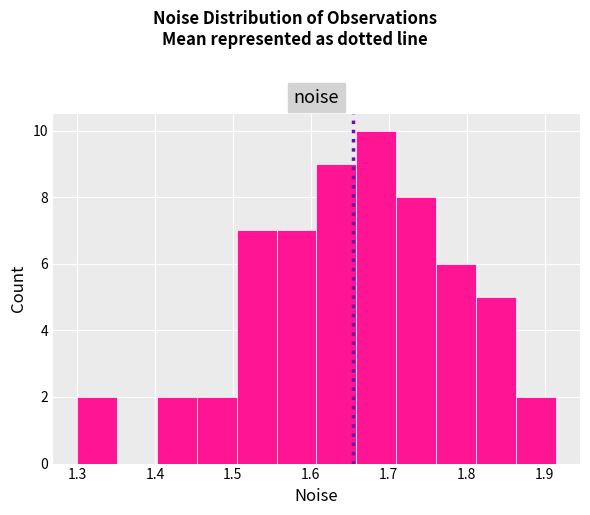

Reading left to right, transcribe this chart: for each bar, give the range it covers on the x-axis and its height. Neither the bar edges nor the heights are printed on the chart, so give them approximately, as read against the axes.

1.30 to 1.35: 2
1.35 to 1.40: 0
1.40 to 1.45: 2
1.45 to 1.50: 2
1.50 to 1.56: 7
1.56 to 1.61: 7
1.61 to 1.66: 9
1.66 to 1.71: 10
1.71 to 1.76: 8
1.76 to 1.81: 6
1.81 to 1.86: 5
1.86 to 1.91: 2